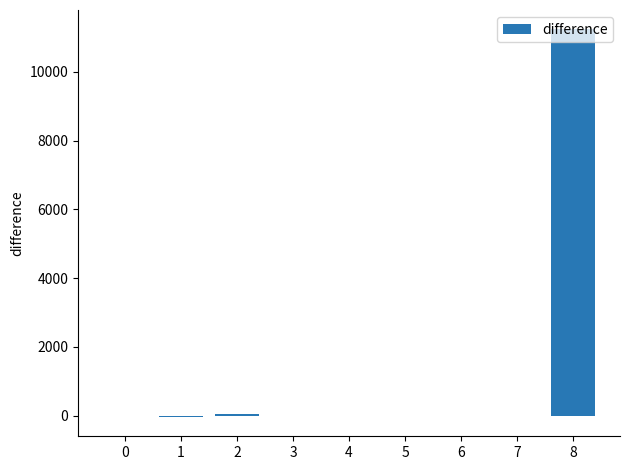

The value at 8 is 19628. True or false?

False